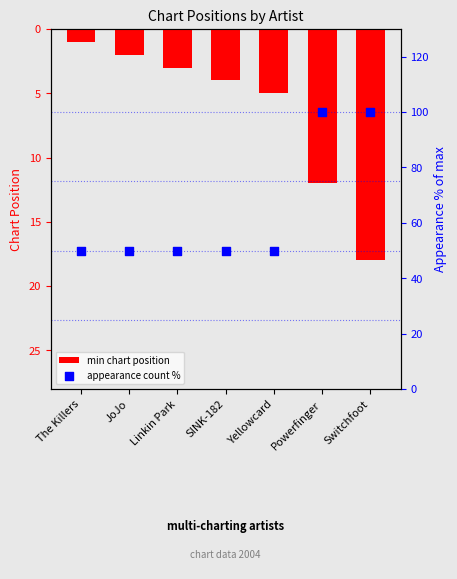

Which series has the largest total across all categories?

appearance count %